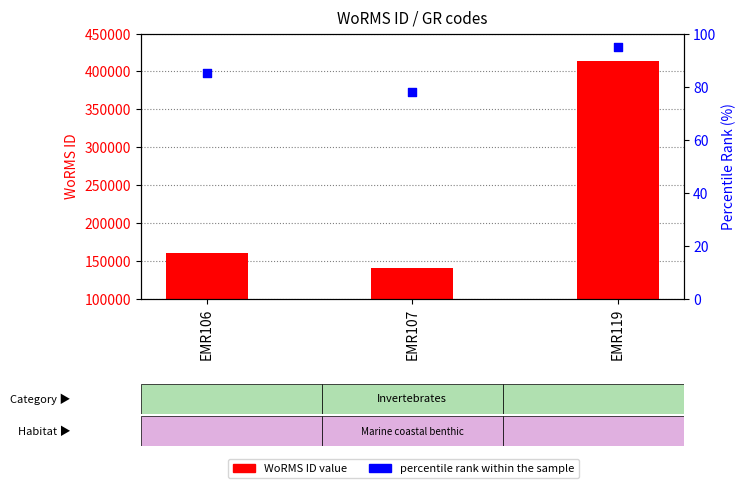

At how many categories does at least one series exceed 148062?

2